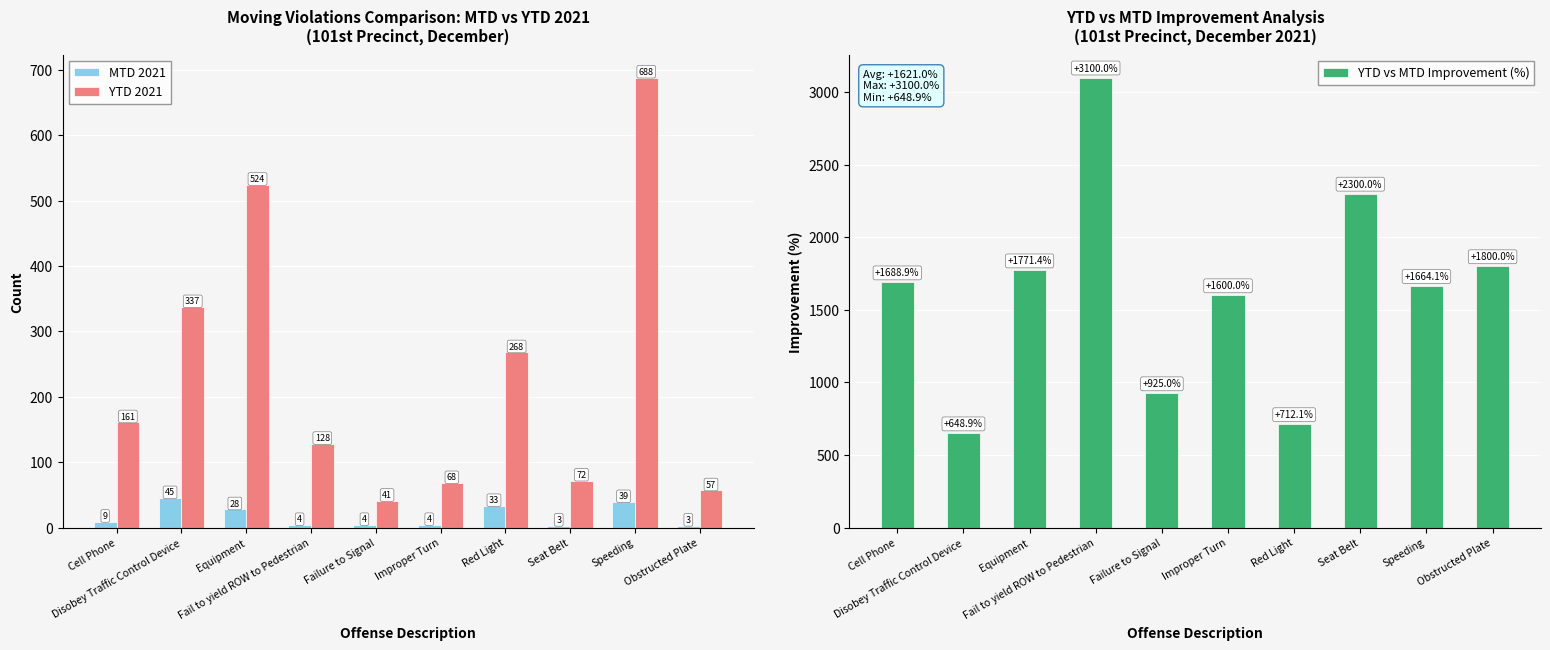

The YTD vs MTD Improvement (%) series shows 2300.0 at Seat Belt. True or false?

True